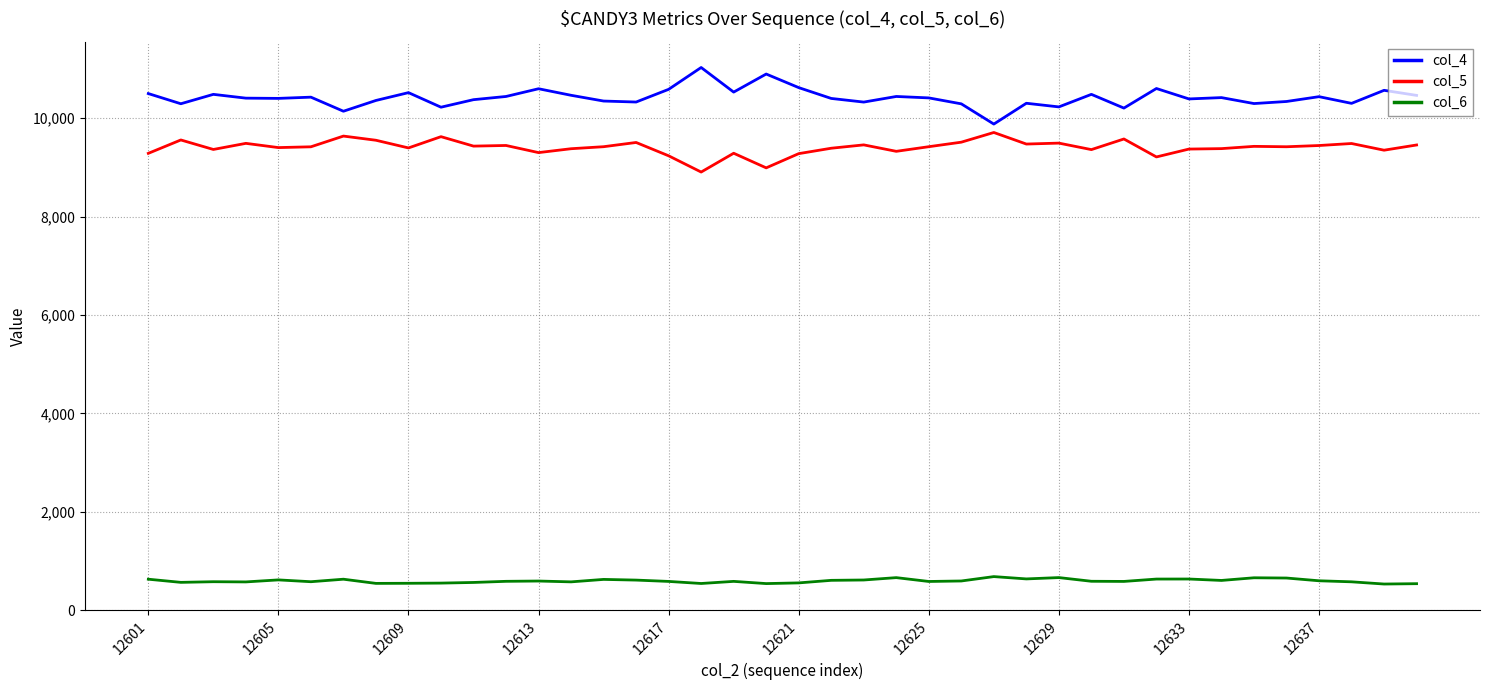

How many series are shown in this chart?

3